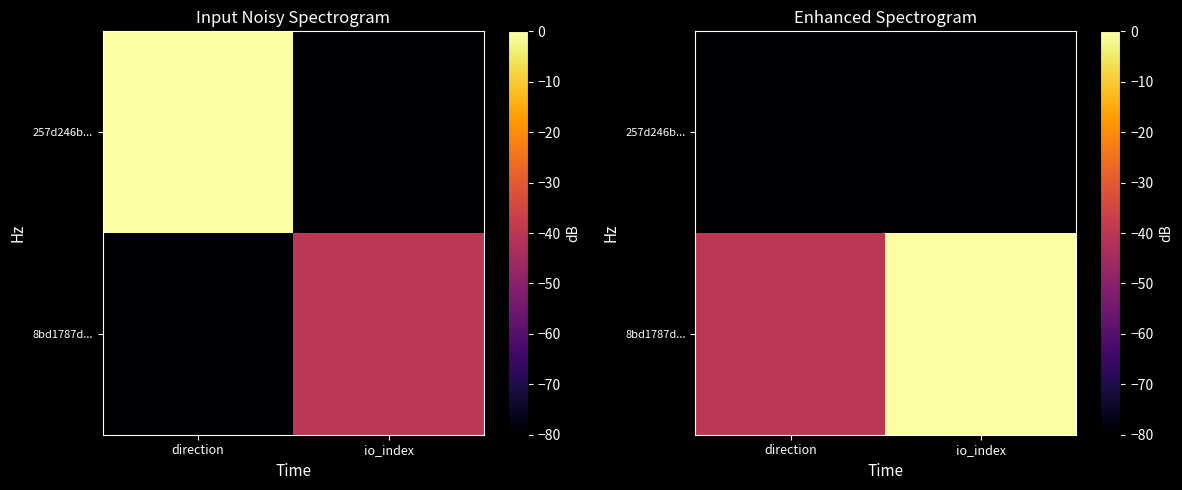

How many distinct data groups are displayed?

2